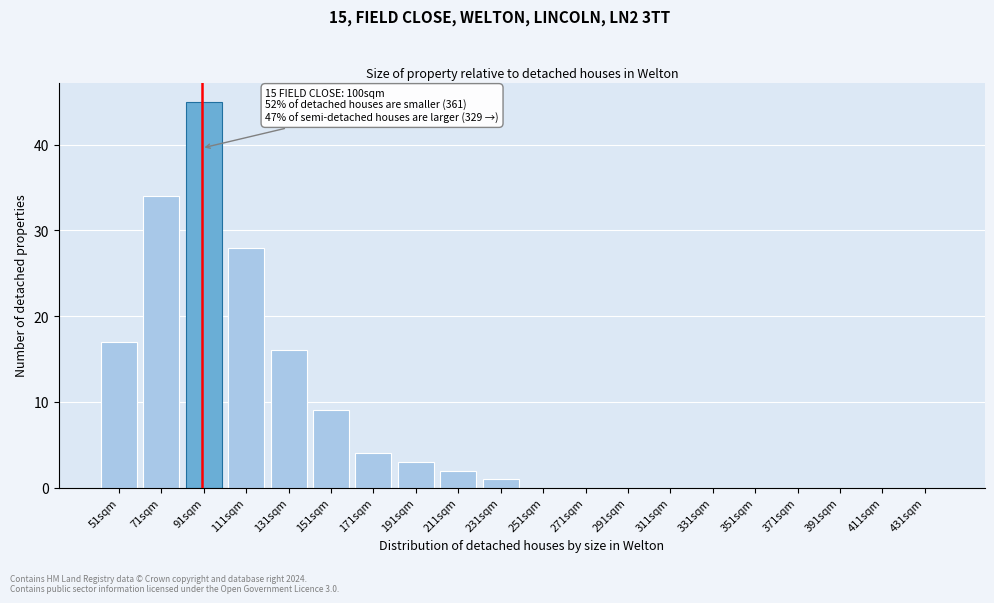

Reading left to right, transcribe all the data shown in this chart.

51sqm=17	71sqm=34	91sqm=45	111sqm=28	131sqm=16	151sqm=9	171sqm=4	191sqm=3	211sqm=2	231sqm=1	251sqm=0	271sqm=0	291sqm=0	311sqm=0	331sqm=0	351sqm=0	371sqm=0	391sqm=0	411sqm=0	431sqm=0